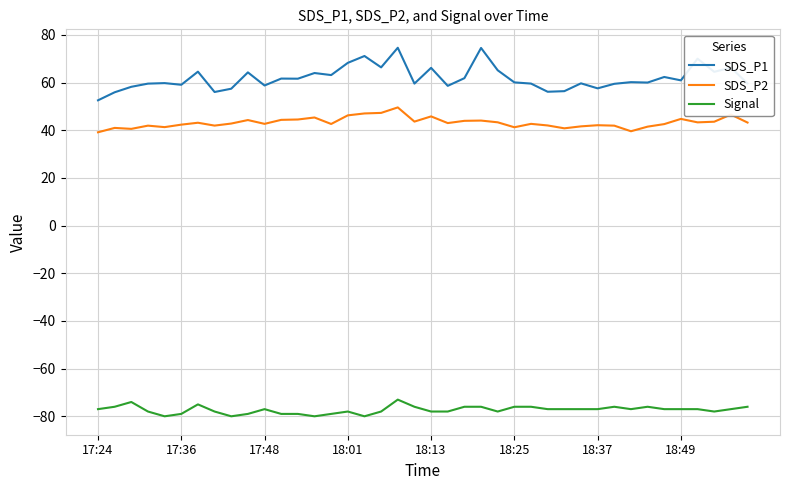

What is the average value of the SDS_P1 series?

61.9